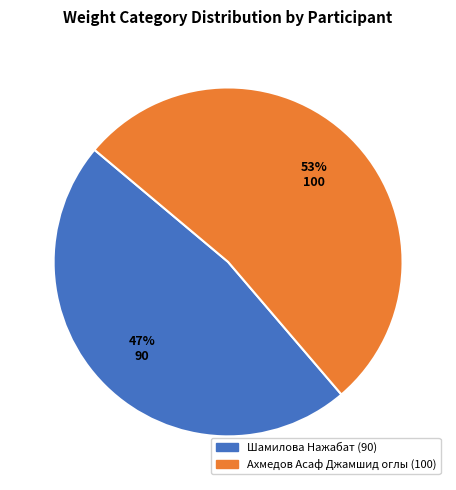

To the nearest percent, what portion does Шамилова Нажабат represent?

47%